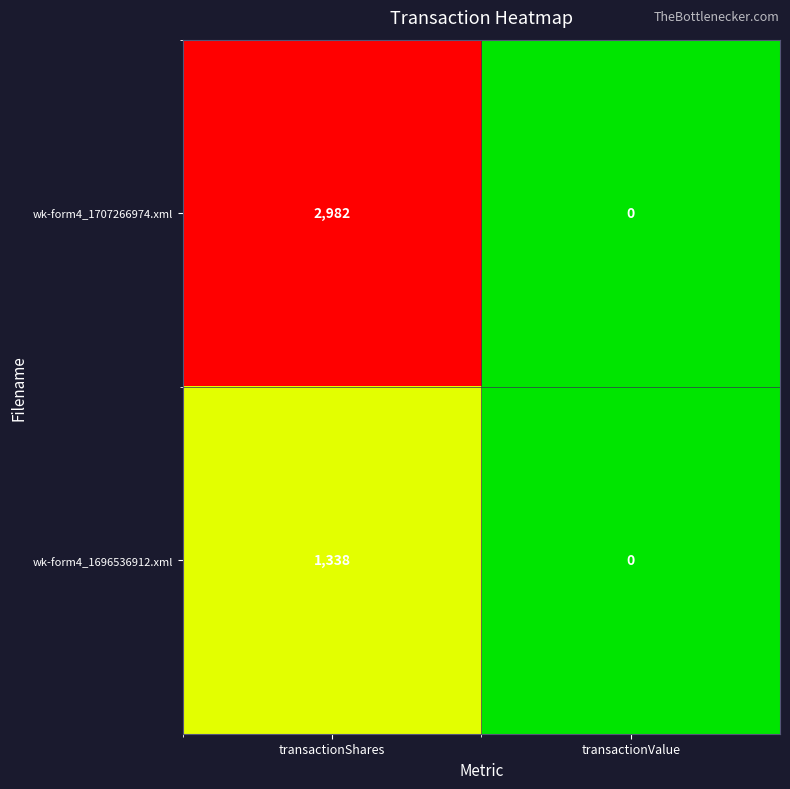

Count the number of categories in the chart.

2